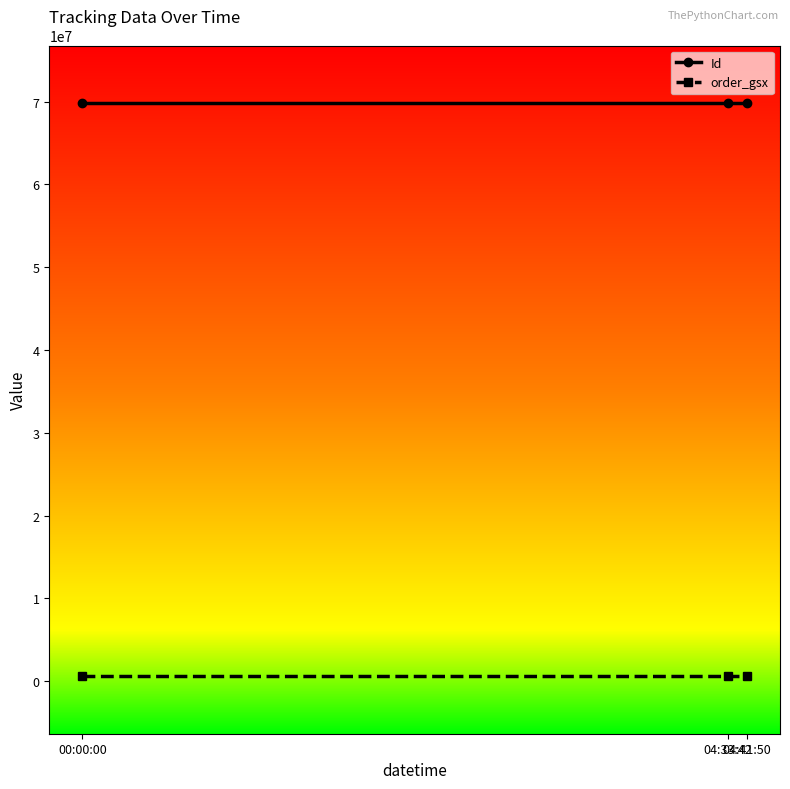

What are all the series names shown in the legend?

Id, order_gsx